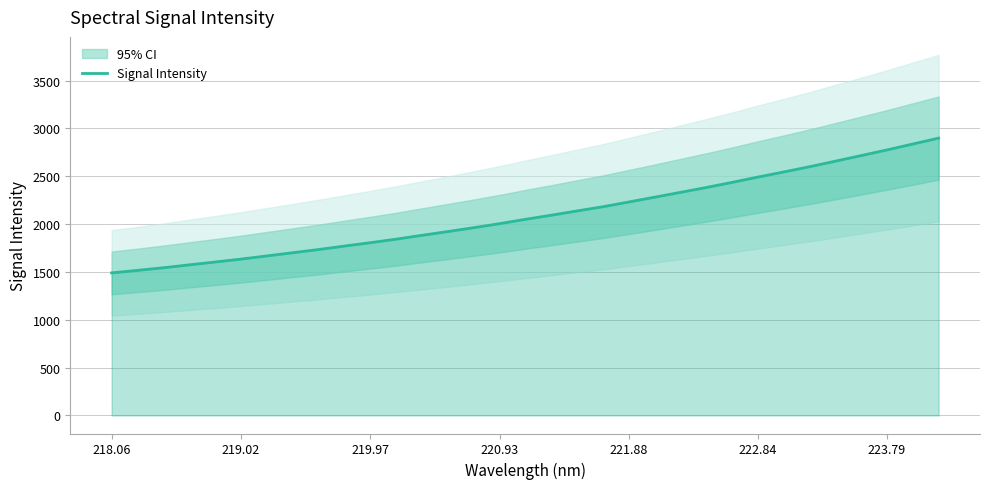

What is the highest value of the Signal Intensity series?

2898.5